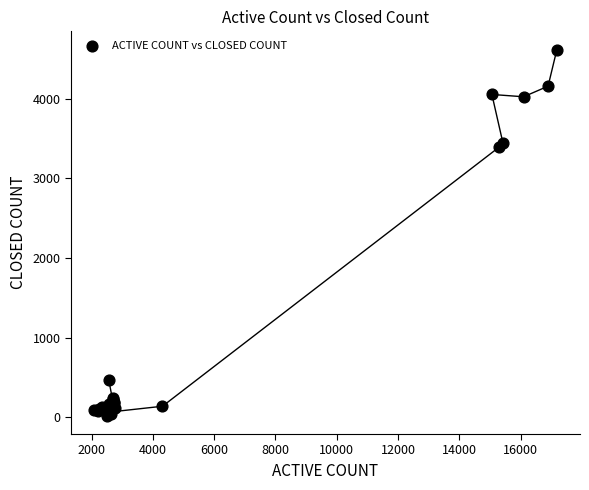

What Y value in the scatter plot is closest to 2319?

3394